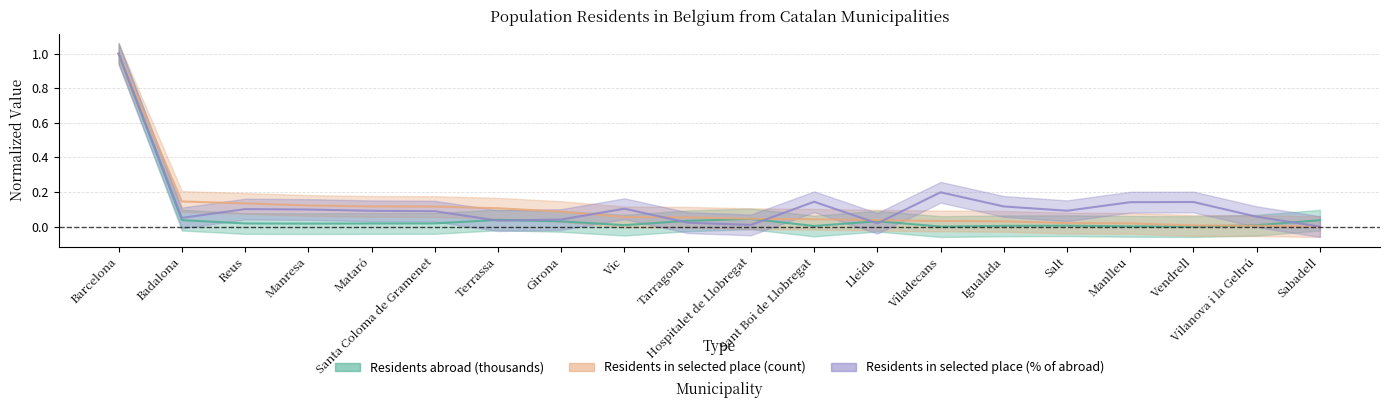

List the series in order of their peak value, lowest first.

Residents abroad (thousands), Residents in selected place (count), Residents in selected place (% of abroad)